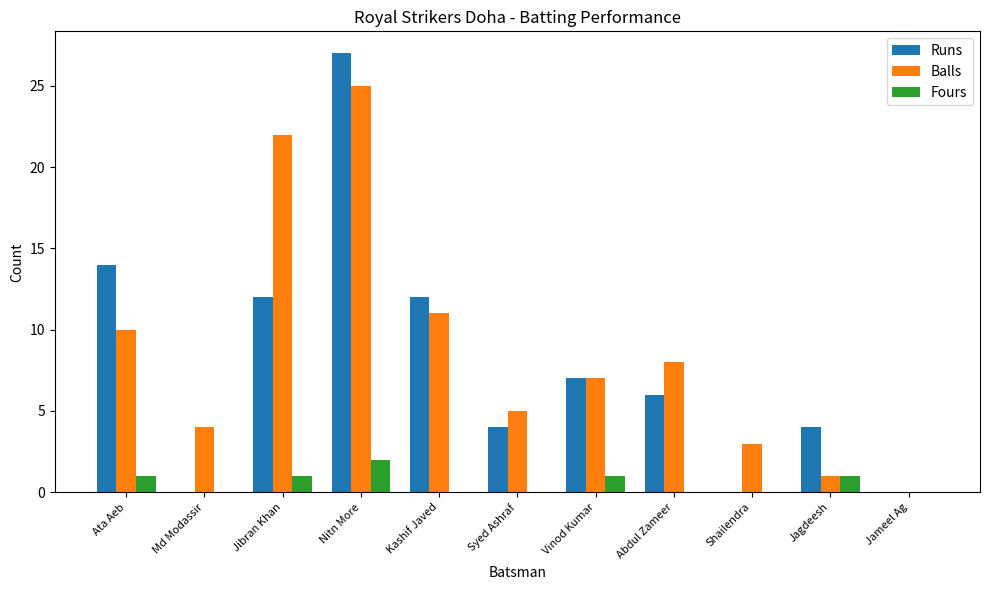

What is the difference between the Runs values at Md Modassir and Syed Ashraf?

4